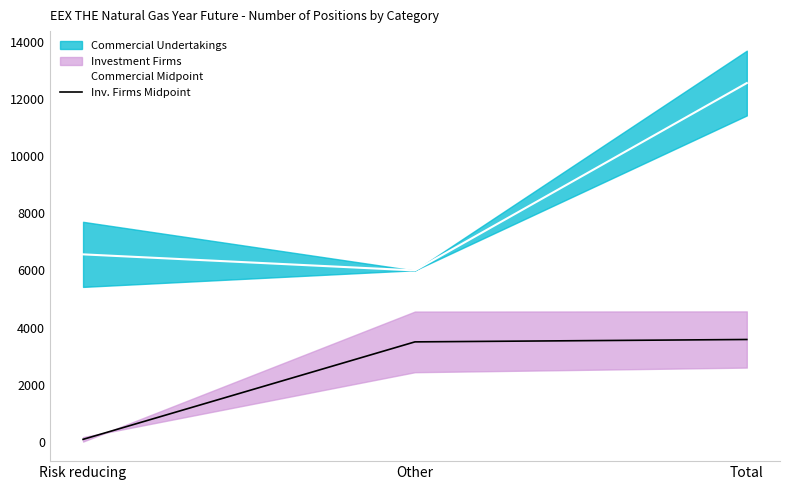

At which label does Inv. Firms Midpoint first exceed 3499?

Total